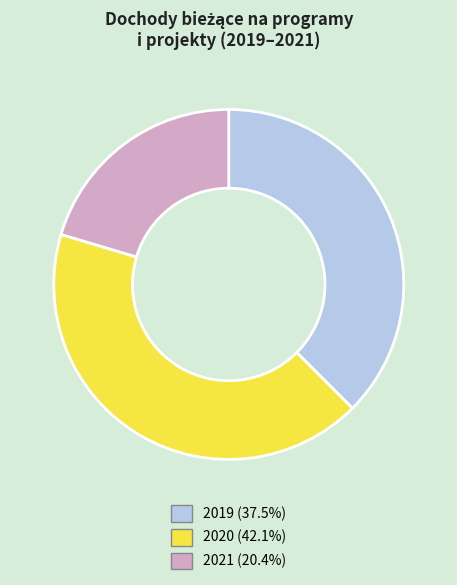

Does 2020 (42.1%) represent more than half of the total?

No